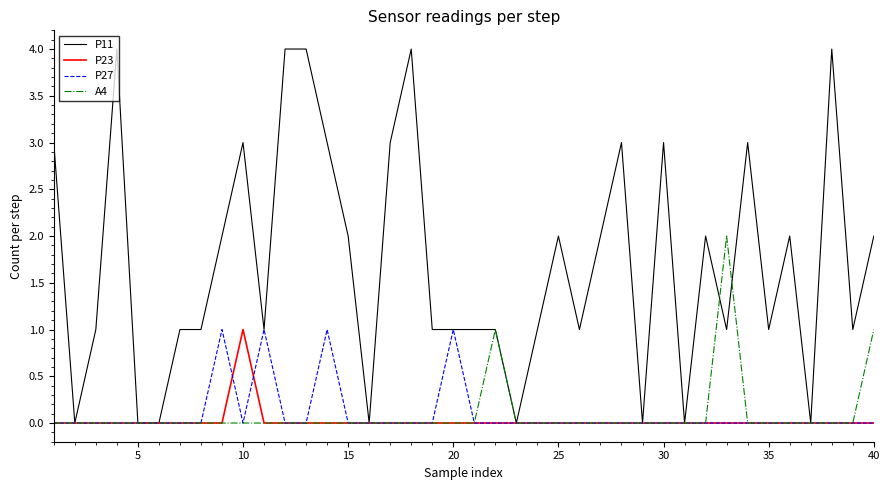

Which series has the widest spread of values?

P11